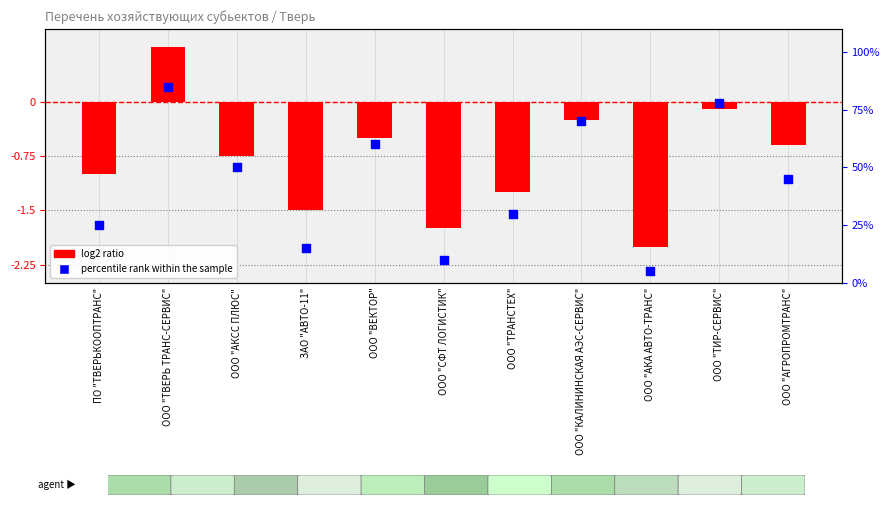

At which category is the sum across all series the highest?

ООО "ТВЕРЬ ТРАНС-СЕРВИС"